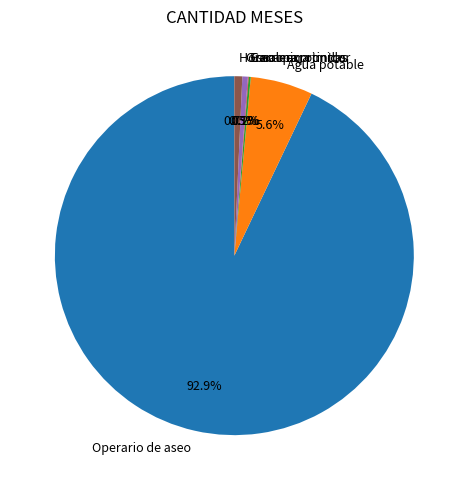

What percentage is NOT represented by Greca para tintos?

99.5%